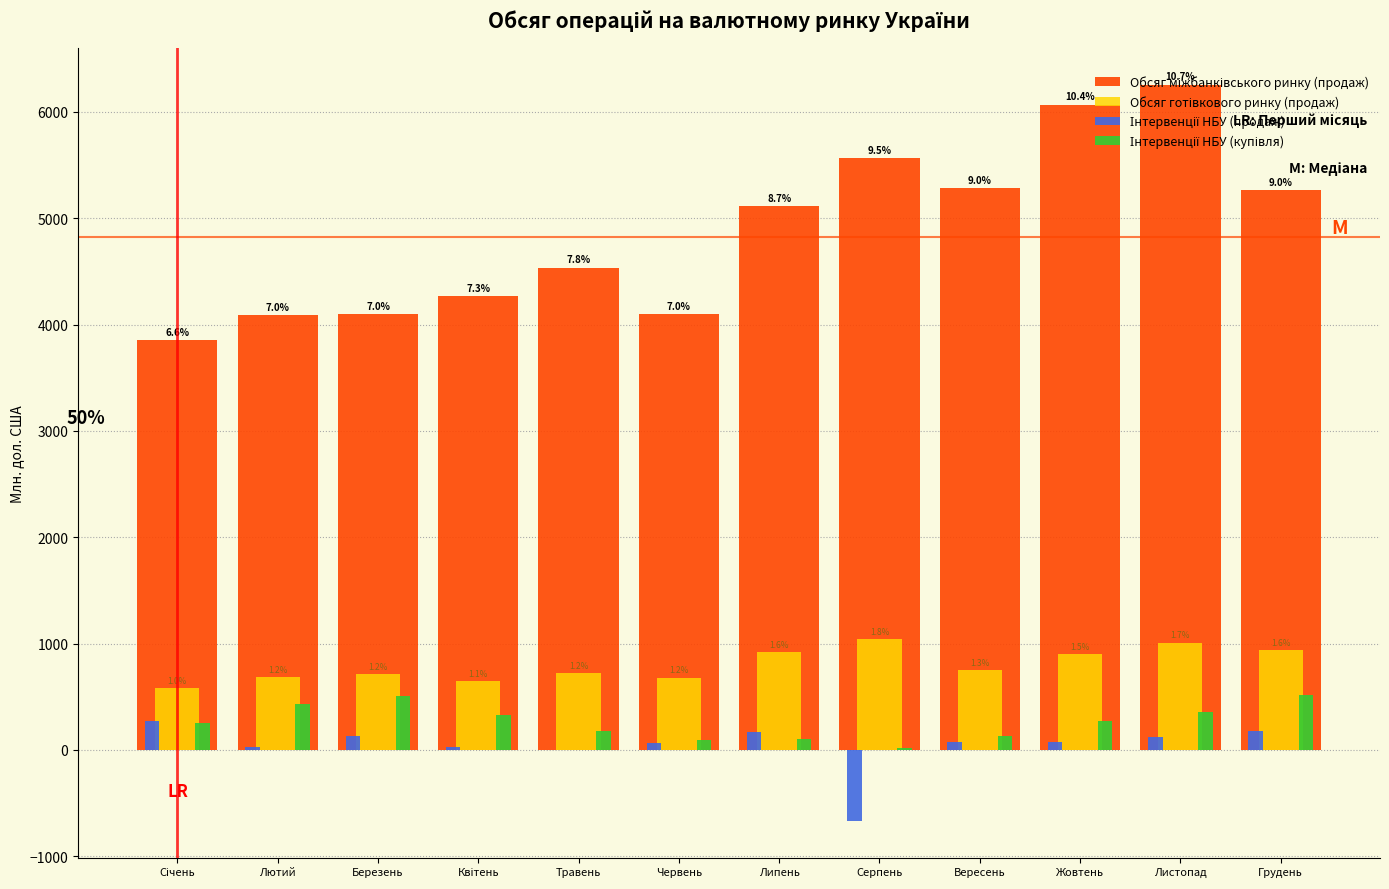

Are the bars grouped side by side (vs. stacked)?

Yes